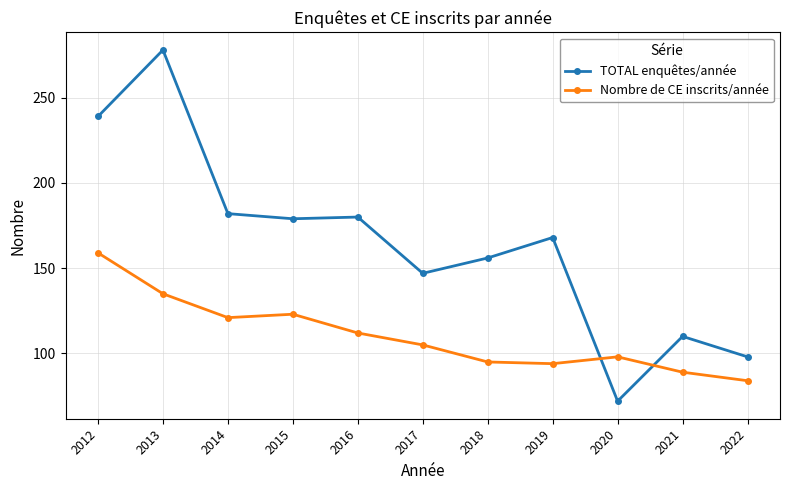

Is this an area chart (filled region under the line)?

No